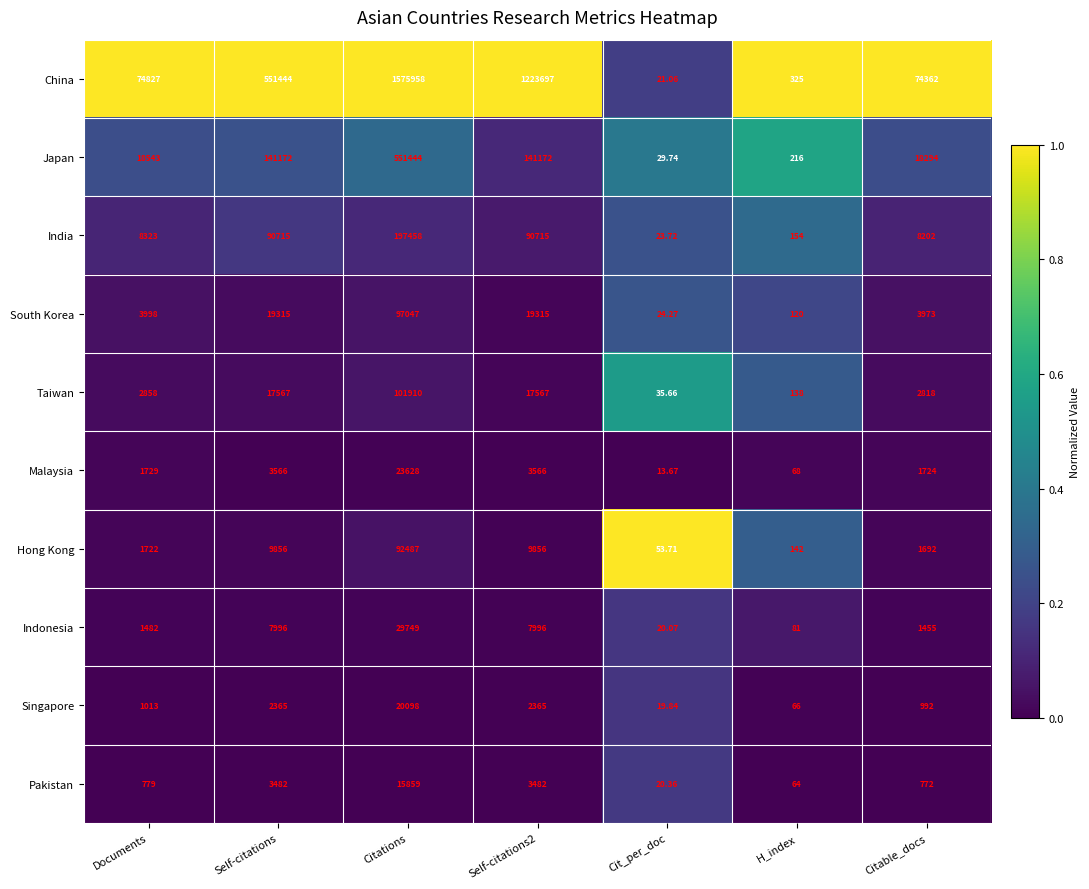

Is the value of India at Self-citations2 greater than the value of Singapore at Self-citations2?

Yes